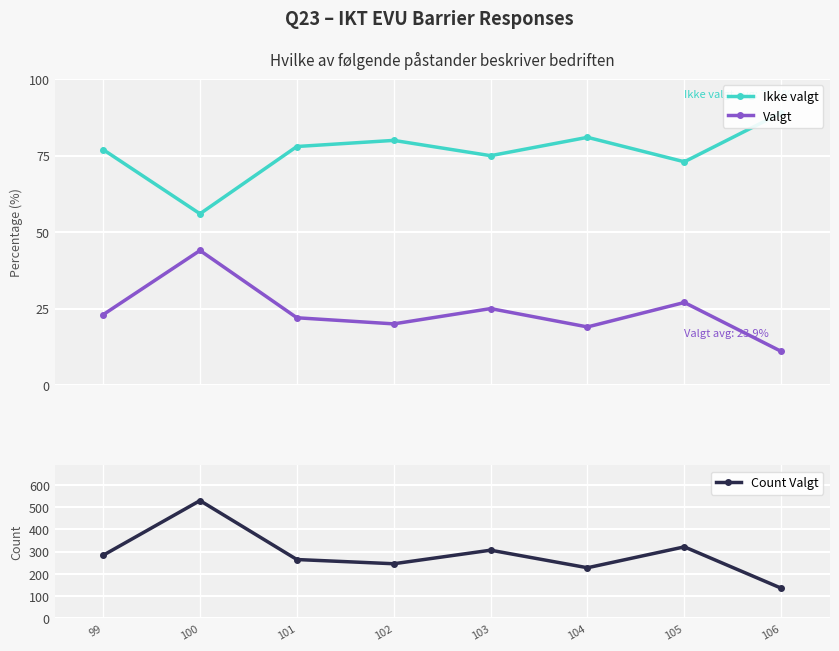

True or false: Ikke valgt and Count Valgt cross at least once.

False